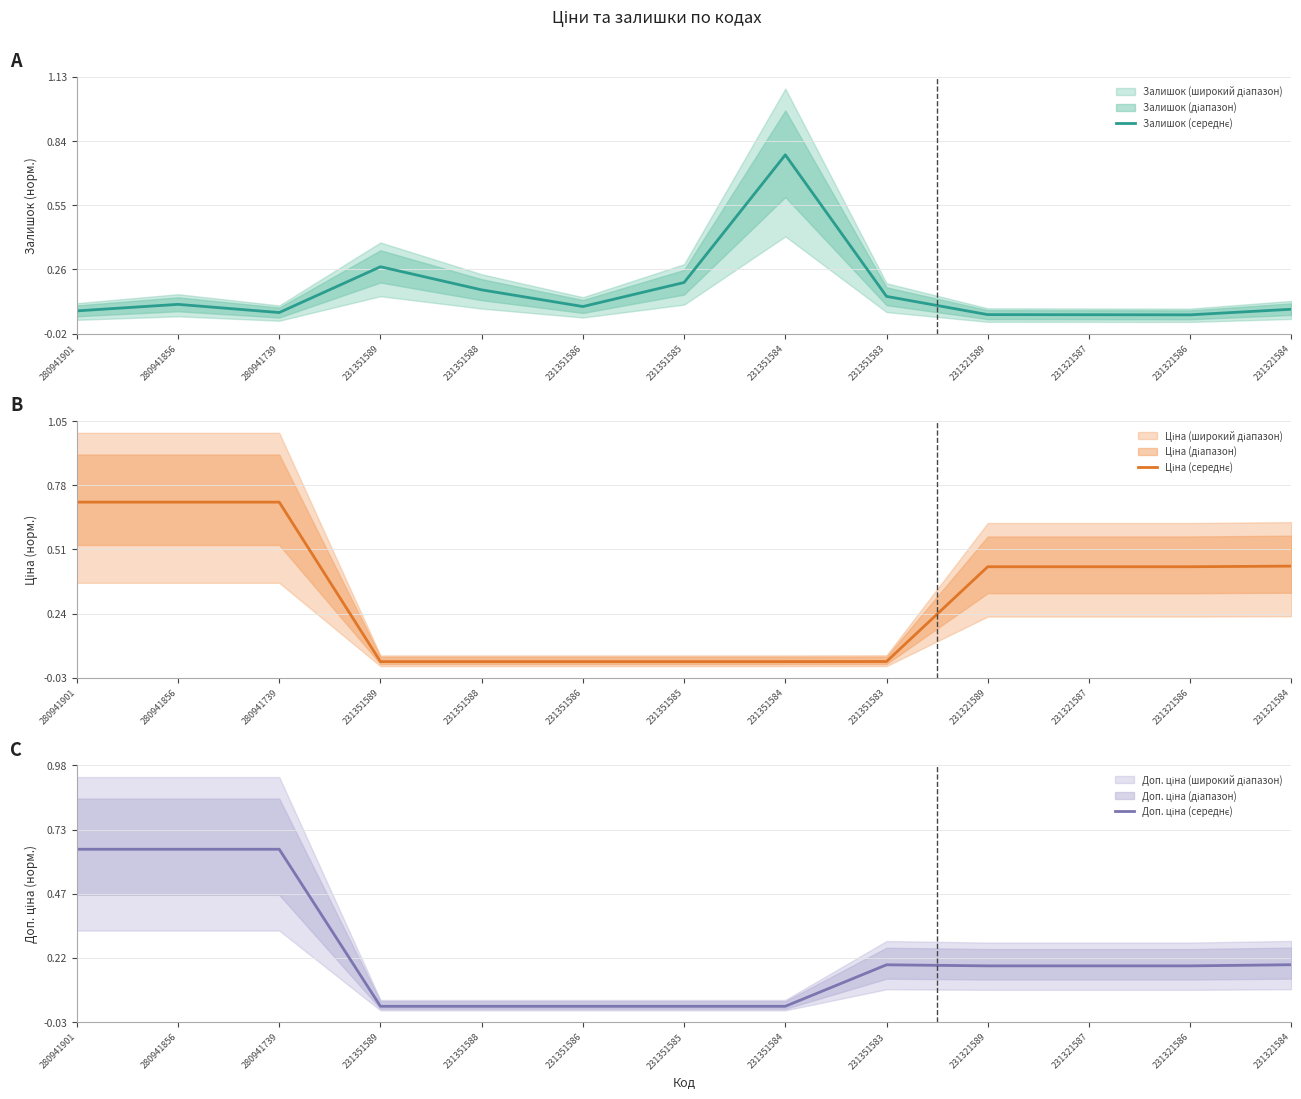

Is it true that Ціна (середнє) equals 0.0 at 231351589?

False